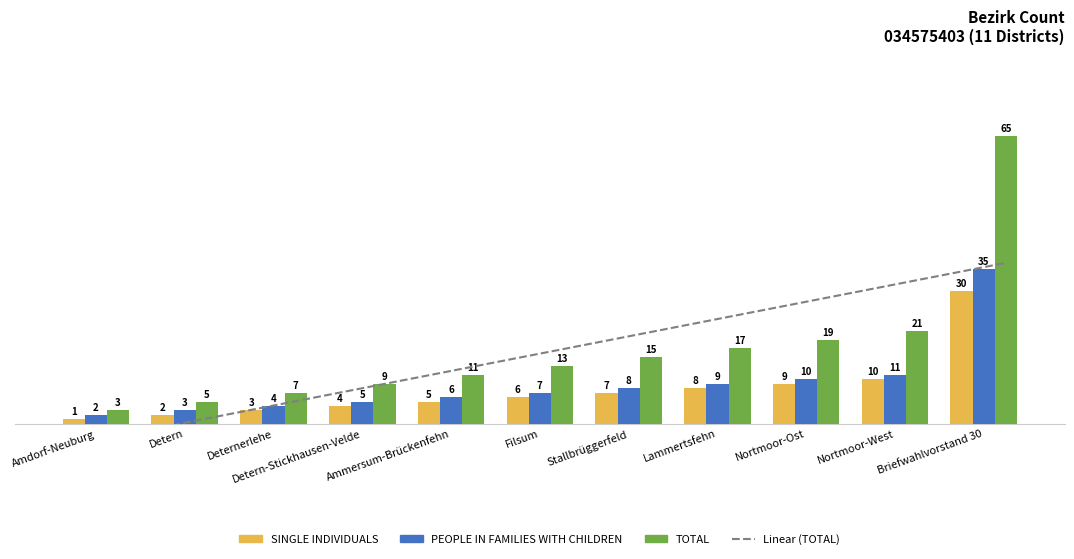

At which label does PEOPLE IN FAMILIES WITH CHILDREN reach its minimum?

Amdorf-Neuburg